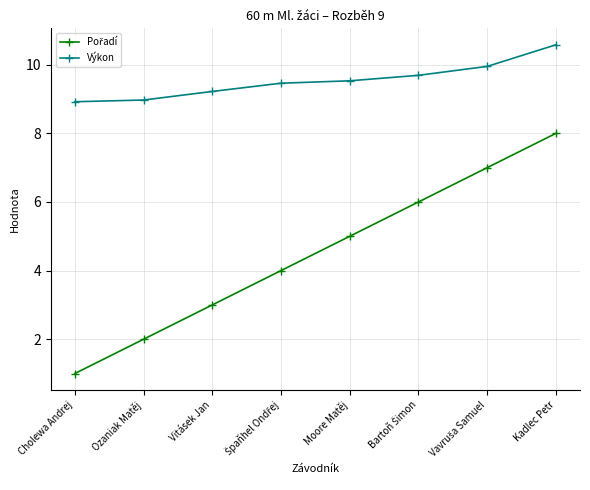

What value does the Výkon series have at Kadlec Petr?

10.6